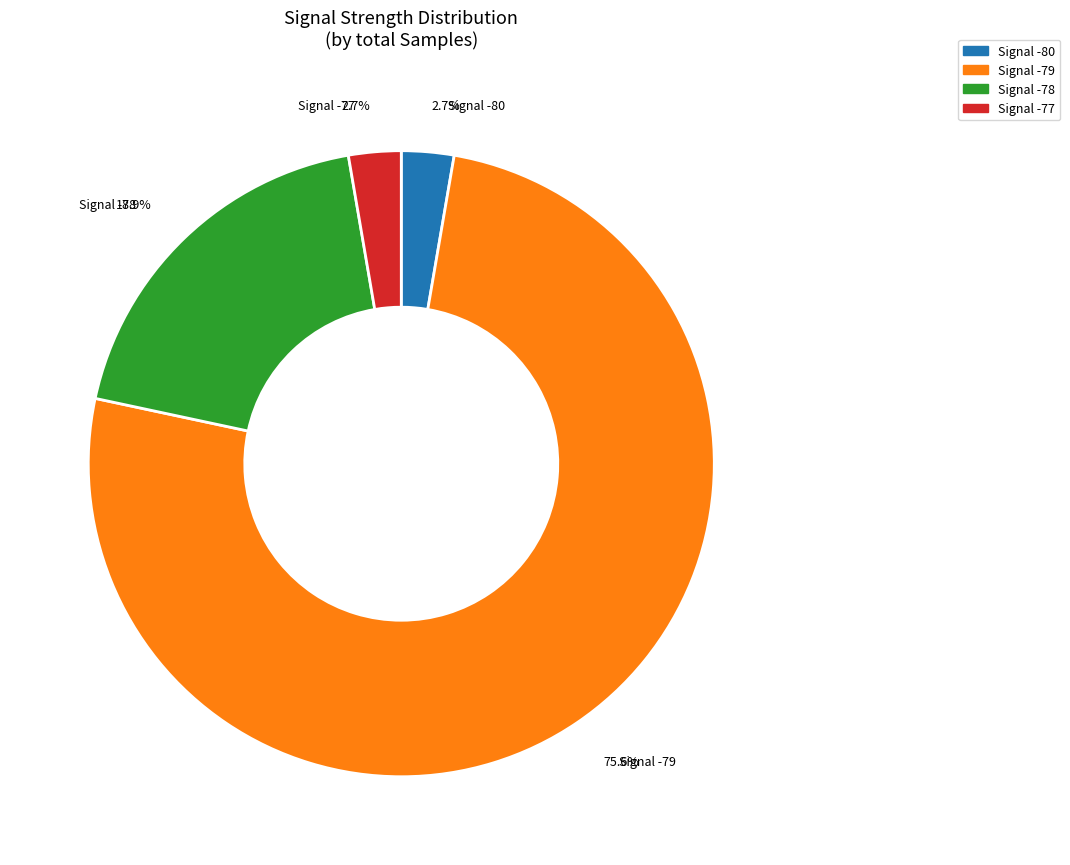

Which has a higher value, Signal -78 or Signal -80?

Signal -78